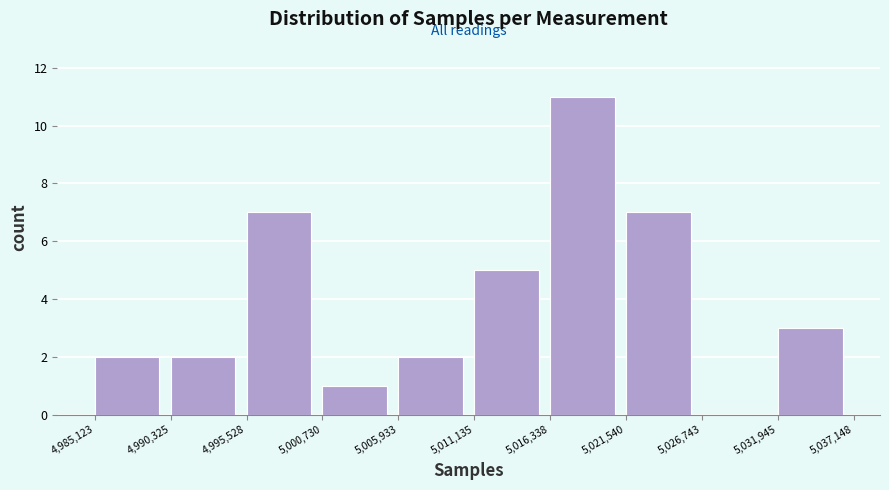

Reading left to right, transcribe this chart: for each bar, give the range it covers on the x-axis and its height. The values are not printed on the chart, so give them approximately, as read against the axis.

4,985,123 to 4,990,325: 2
4,990,325 to 4,995,528: 2
4,995,528 to 5,000,730: 7
5,000,730 to 5,005,933: 1
5,005,933 to 5,011,135: 2
5,011,135 to 5,016,338: 5
5,016,338 to 5,021,540: 11
5,021,540 to 5,026,743: 7
5,026,743 to 5,031,945: 0
5,031,945 to 5,037,148: 3